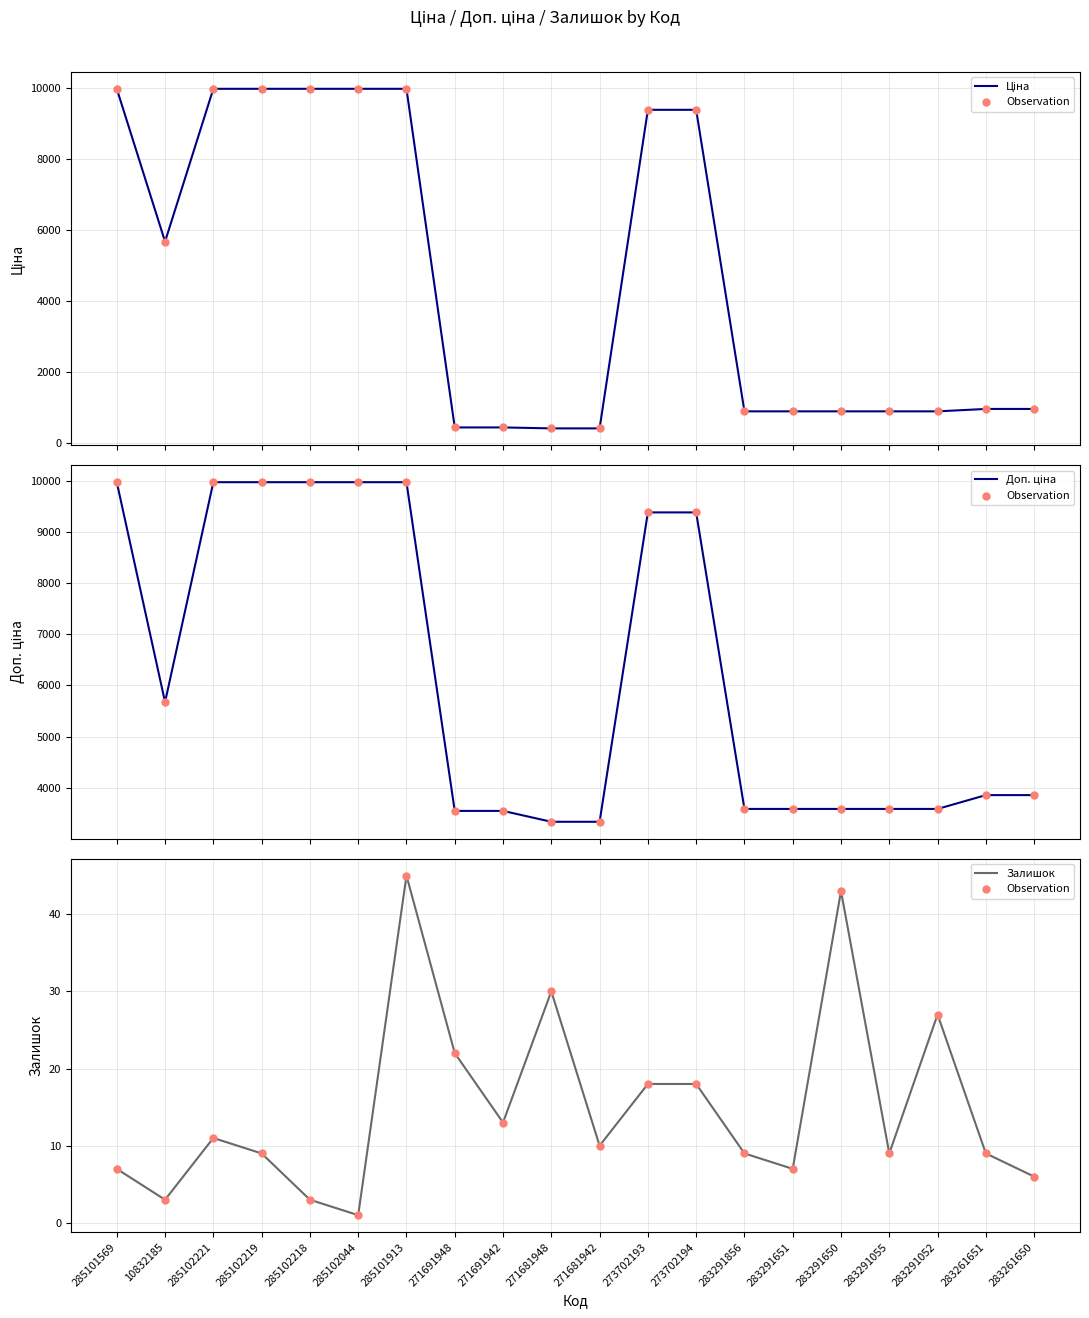

What is the total value across all series at 271681942?

3769.0